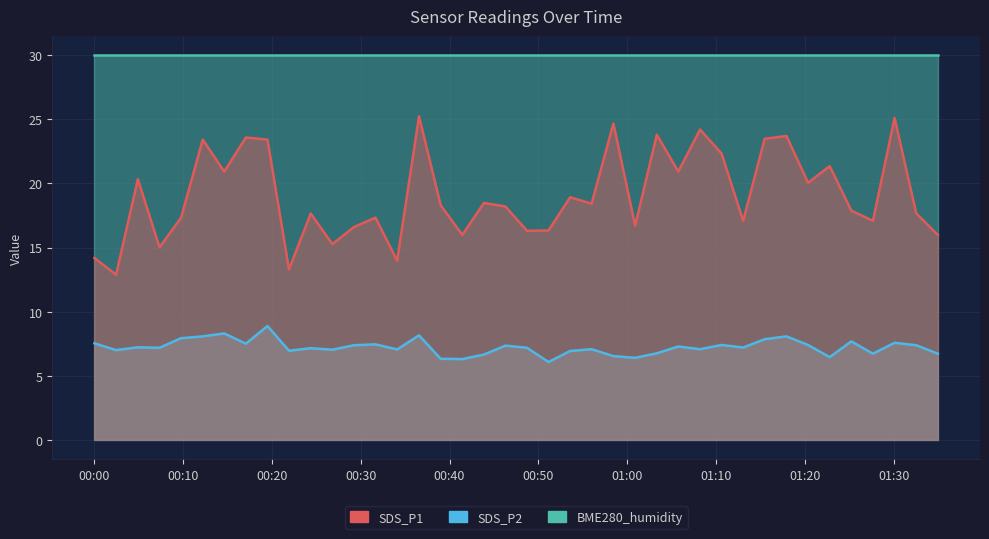

Where is the first local maximum for SDS_P1?

2024/02/15 00:04:56